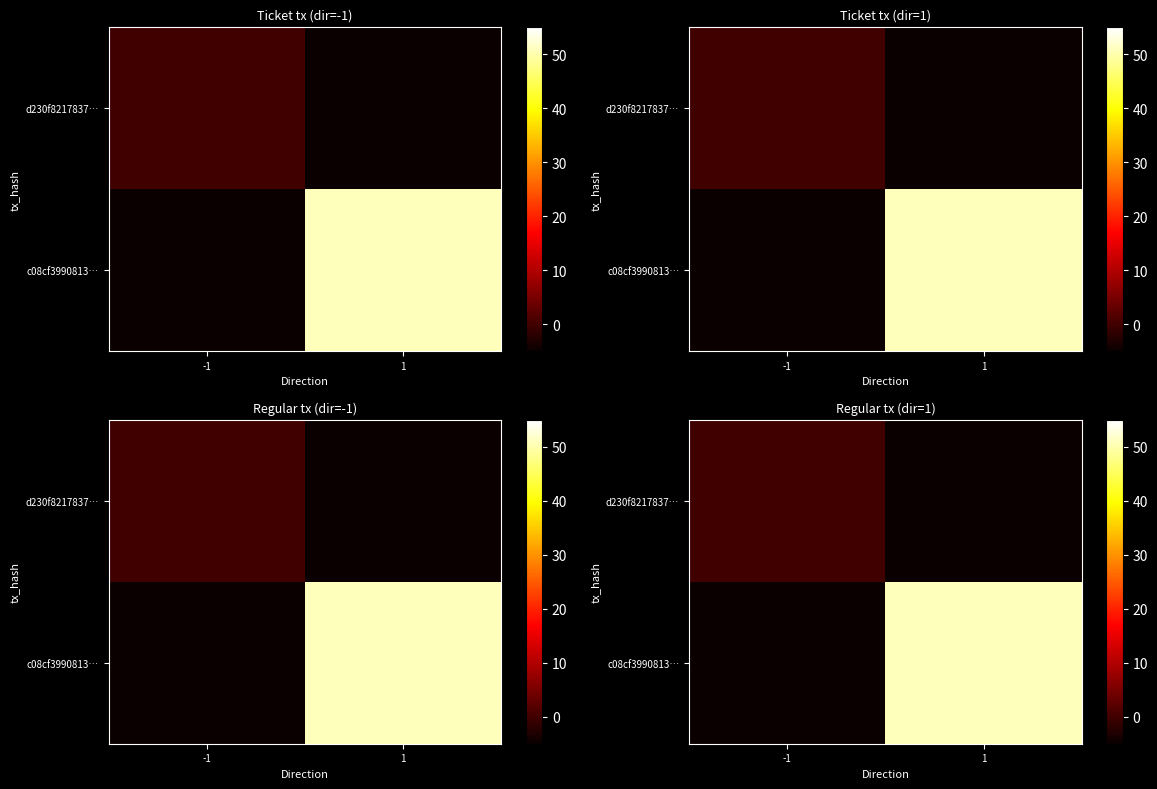

Is the value of c08cf3990813… at -1 greater than the value of d230f8217837… at -1?

No